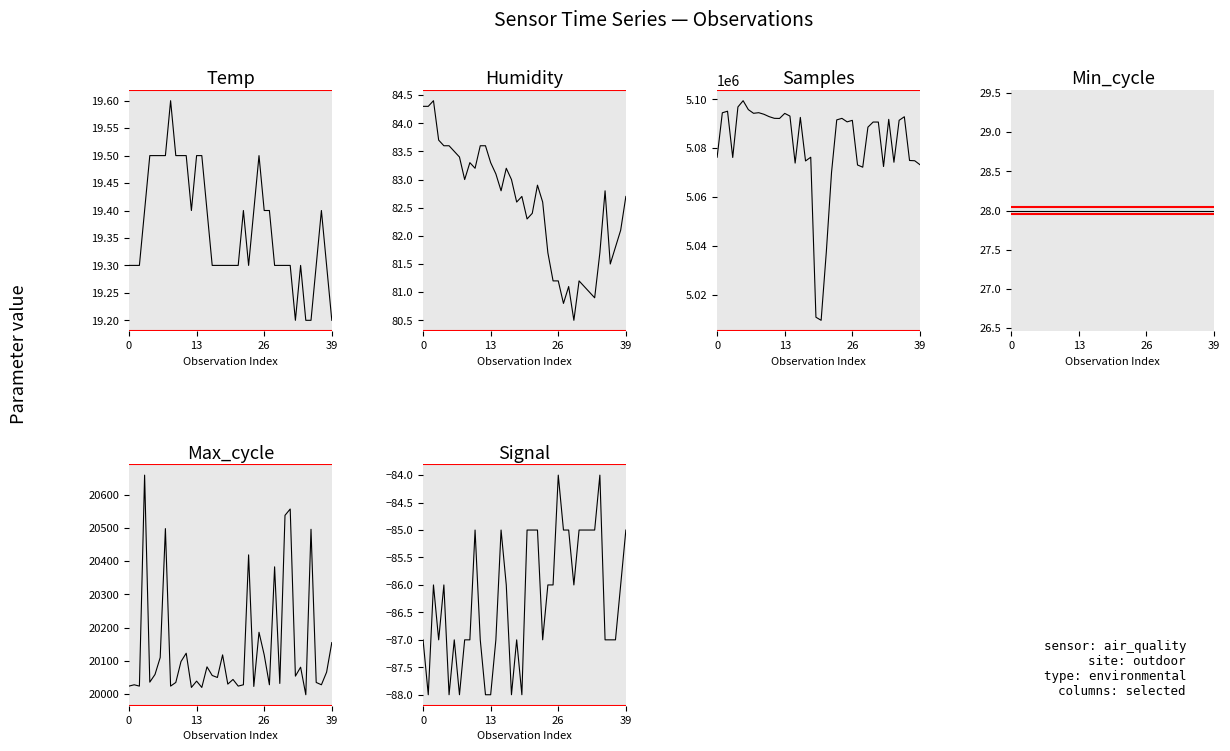

In Max_cycle, how many points are lower than both neighbors (excluding endpoints)?

14